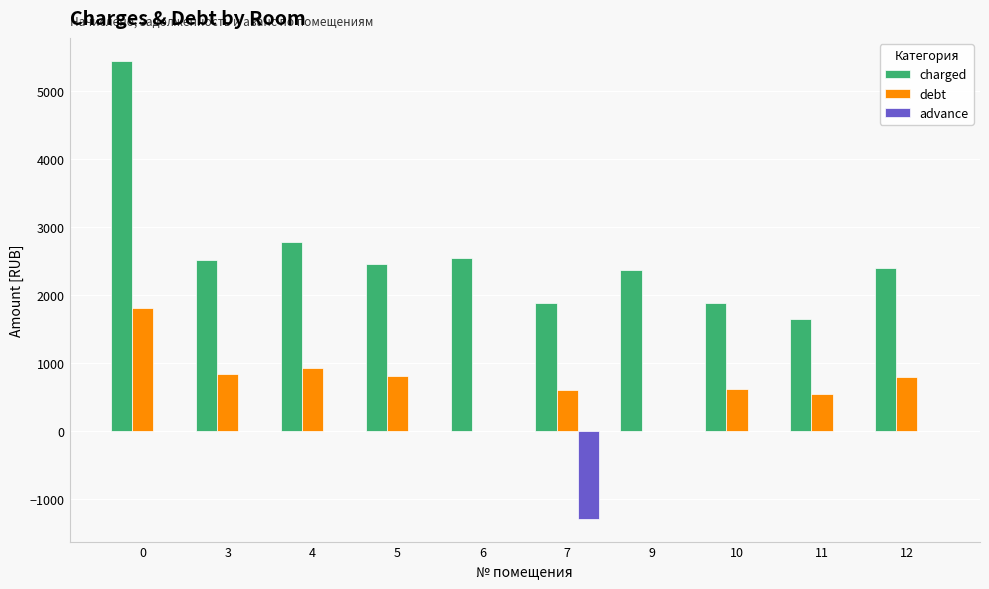

Does the chart contain stacked bars?

No